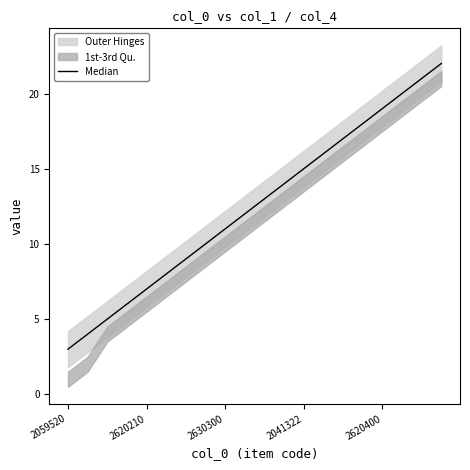

True or false: there are more than 1 points higher than both neighbors.

False